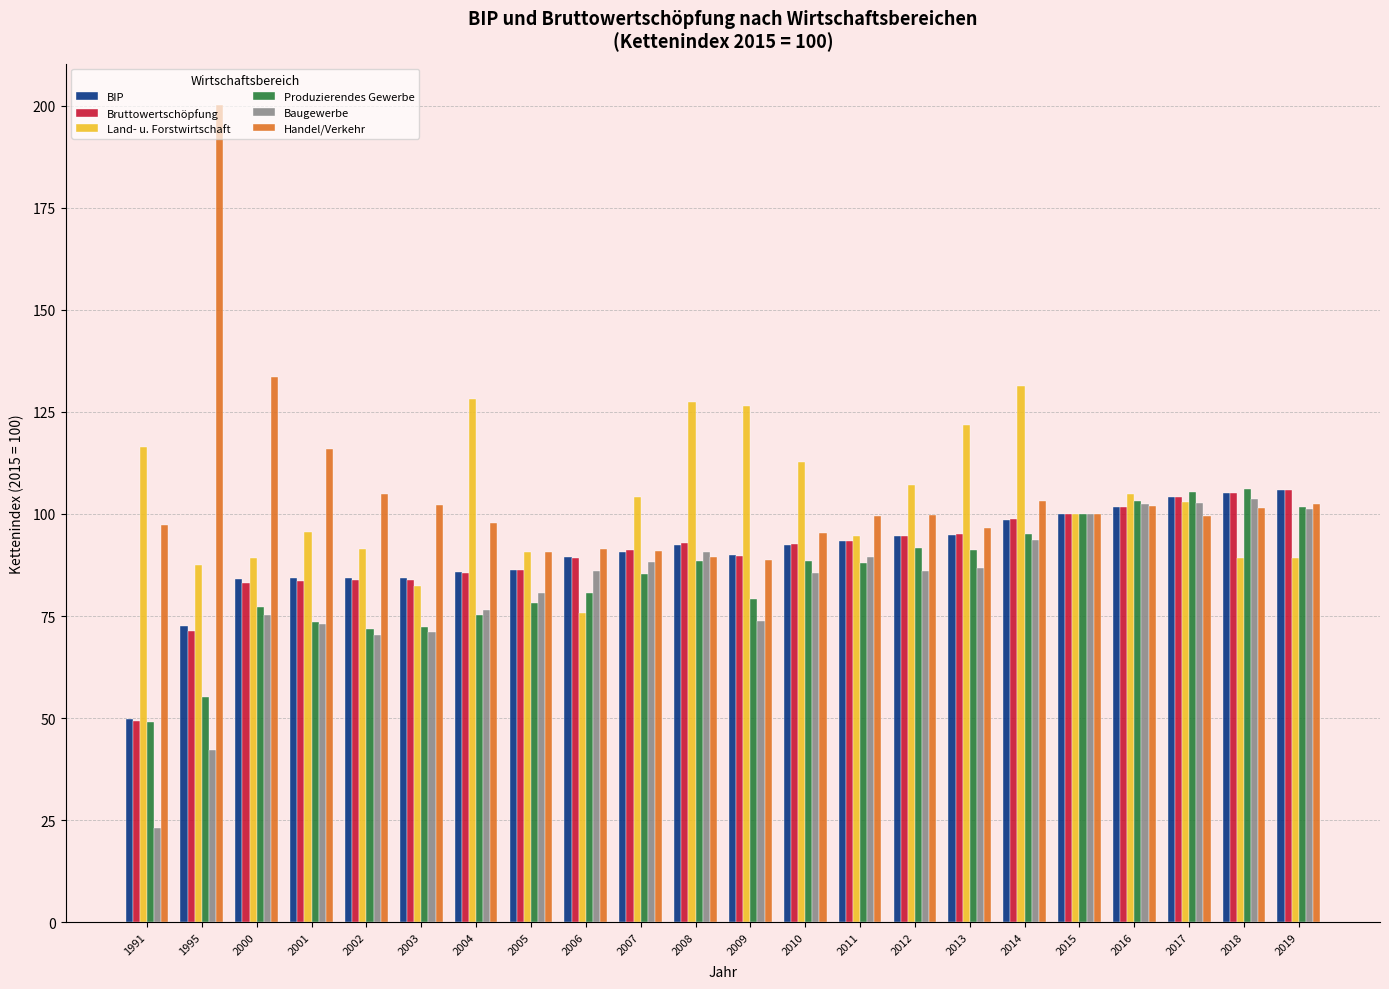

What are all the series names shown in the legend?

BIP, Bruttowertschöpfung, Land- u. Forstwirtschaft, Produzierendes Gewerbe, Baugewerbe, Handel/Verkehr